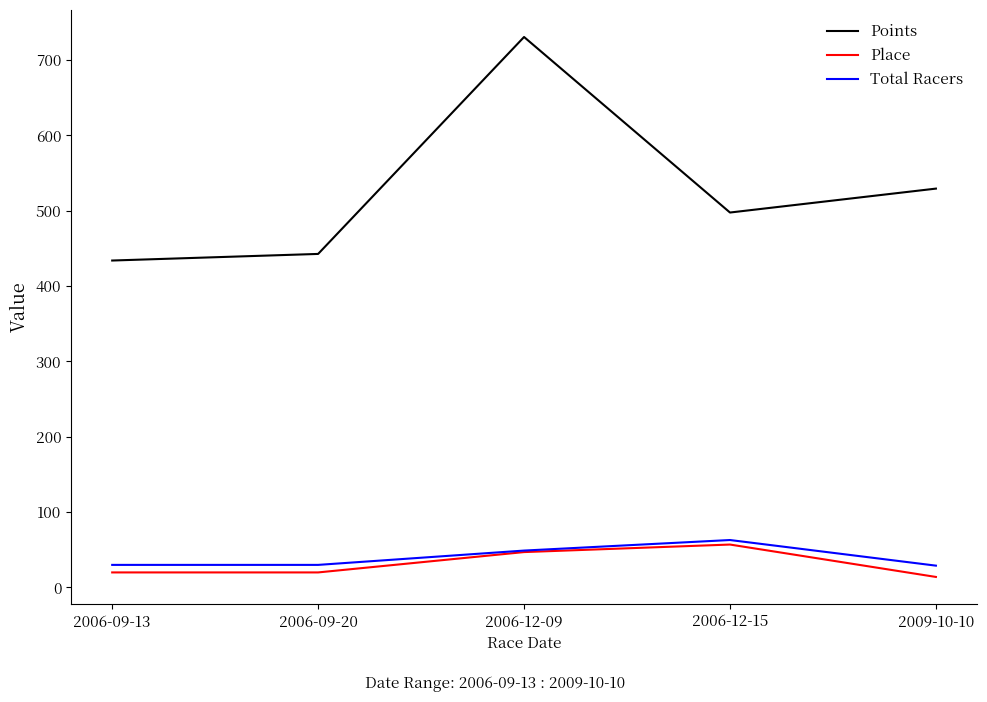

True or false: Points has more than 2 points higher than both neighbors.

False